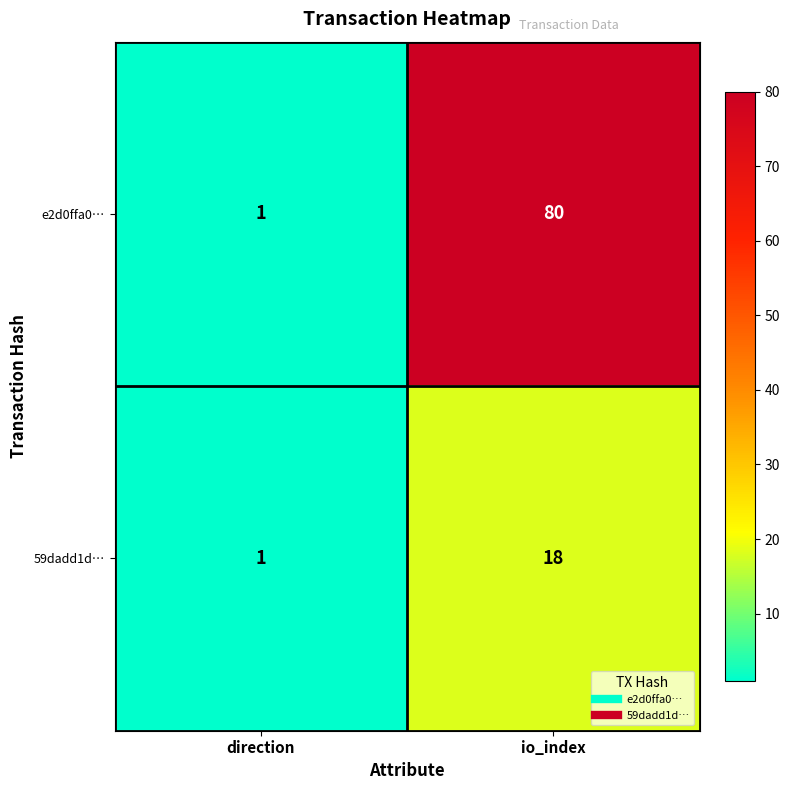

What is the difference between the maximum and minimum values in the e2d0ffa0… series?

79